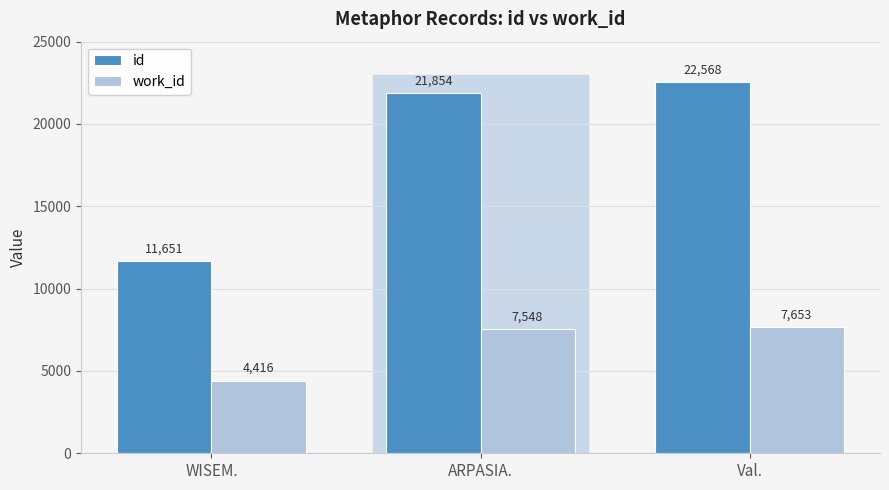

True or false: id has a value of 11651 at WISEM..

True